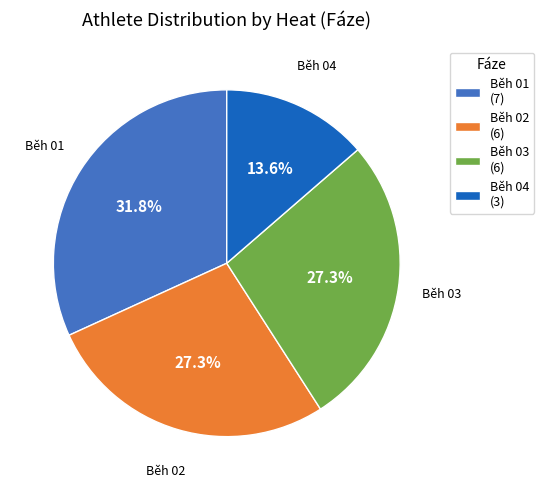

Is the sum of Běh 02 (6) and Běh 01 (7) greater than half?

Yes